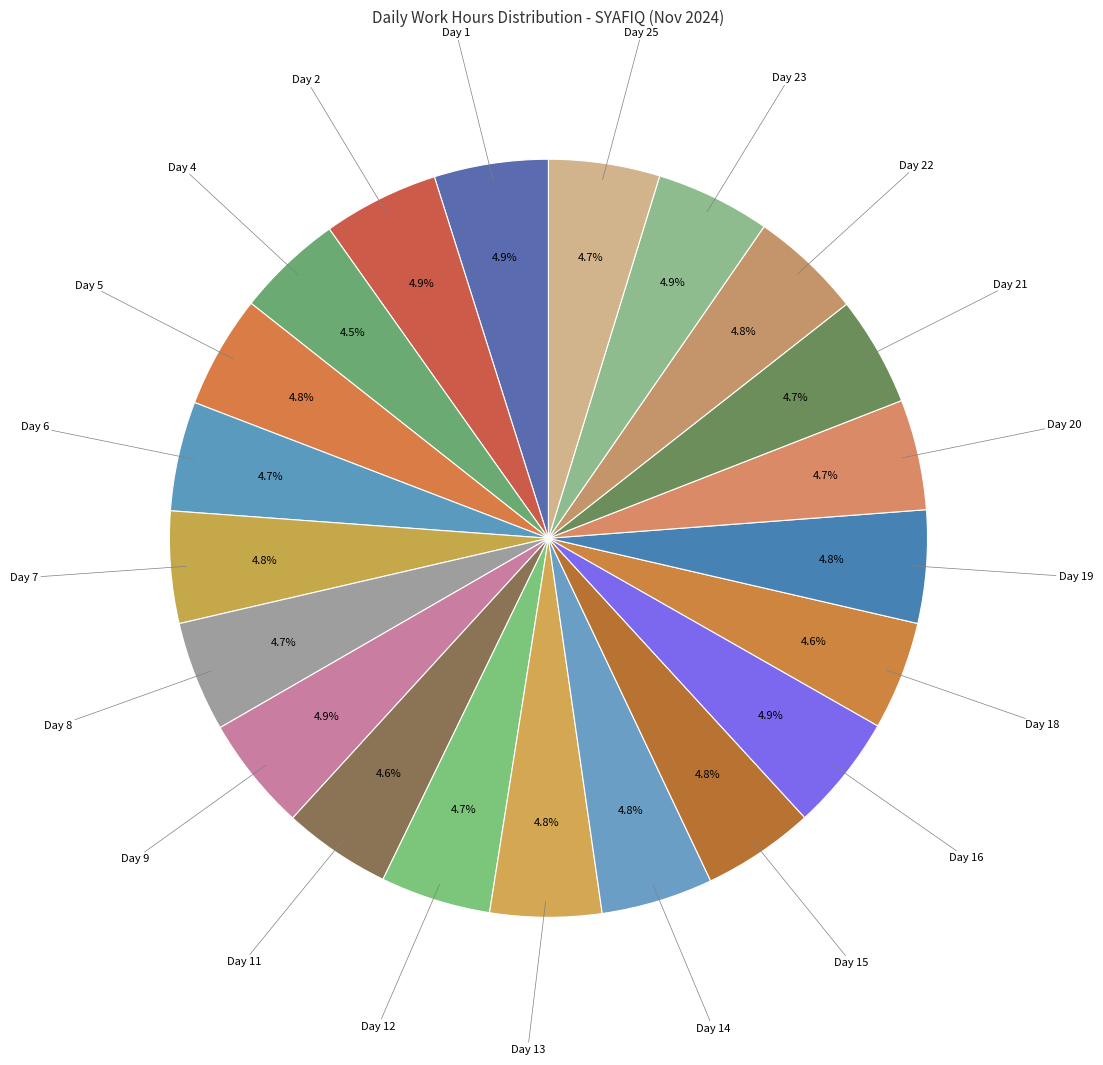

To the nearest percent, what portion does Day 23 represent?

5%